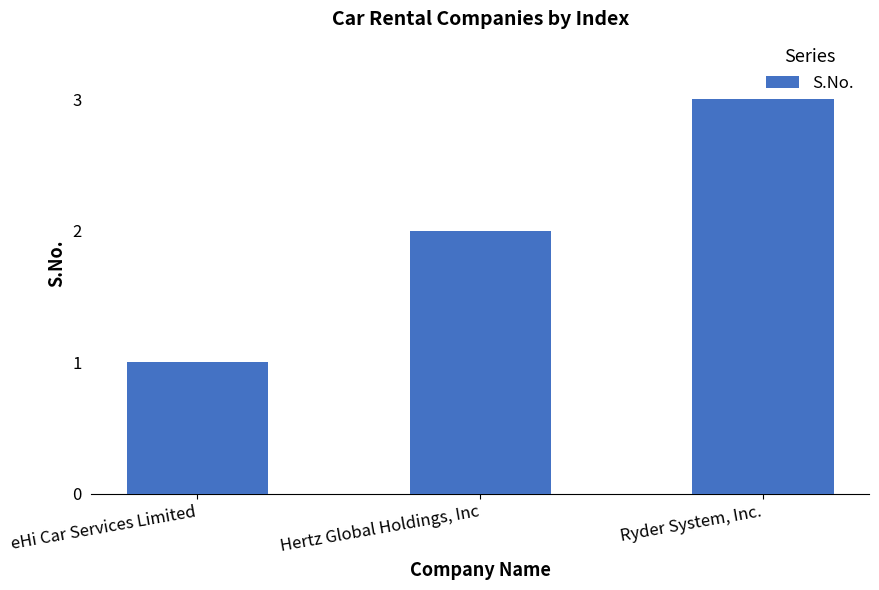

What position from the right is Hertz Global Holdings, Inc?

2